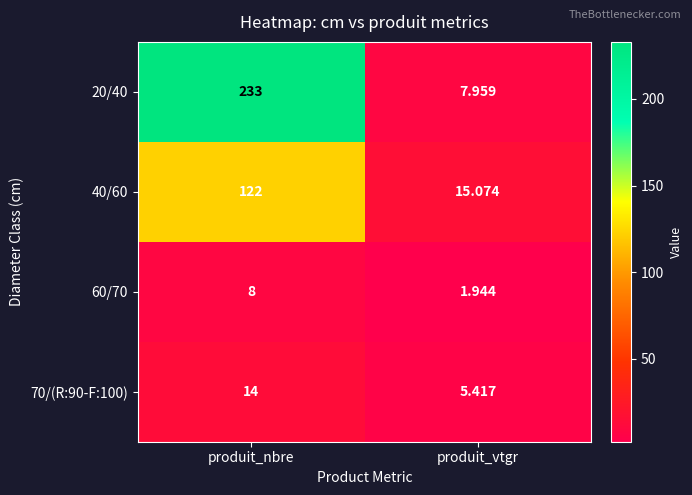

Is the value of 20/40 at produit_nbre greater than the value of 70/(R:90-F:100) at produit_nbre?

Yes